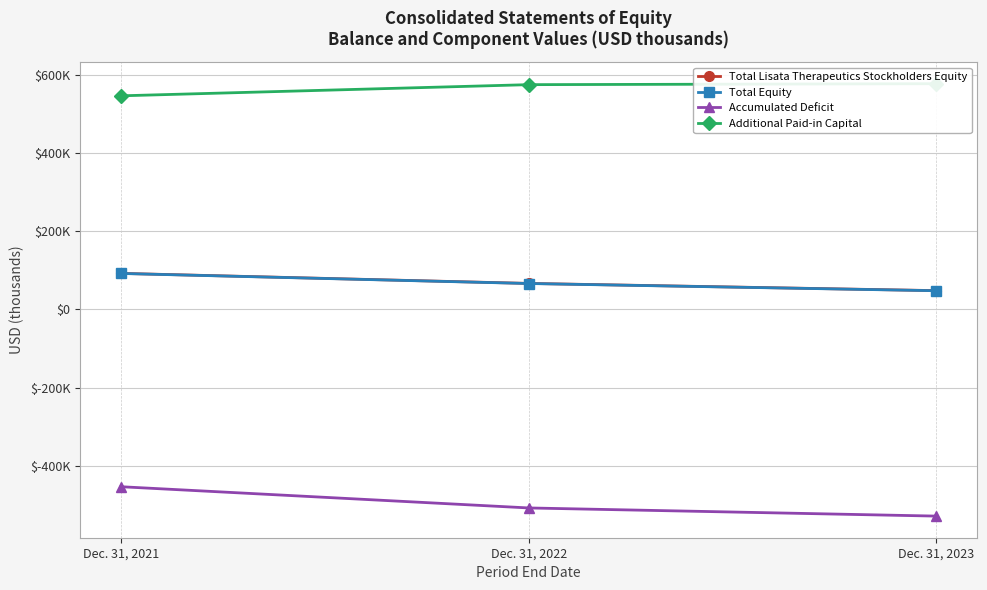

How many values in the Additional Paid-in Capital series exceed 574548?

1